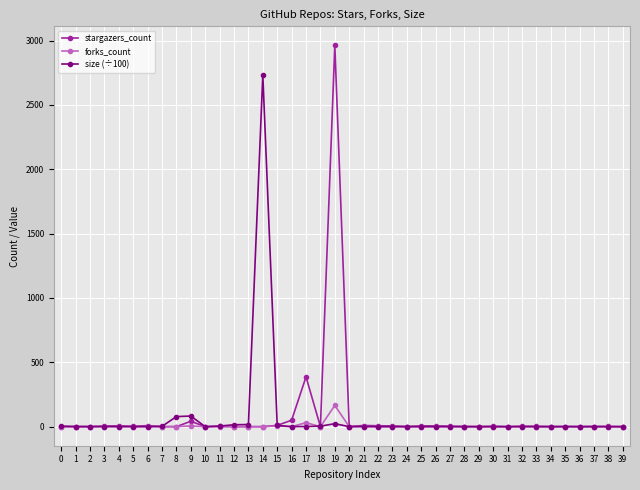

At which category is the sum across all series the highest?

19